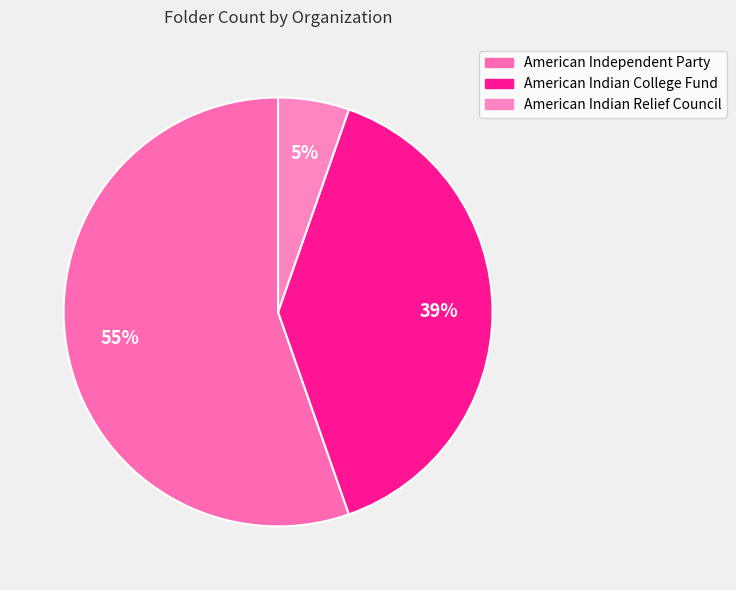

Rank the categories by value from highest to lowest.

American Independent Party, American Indian College Fund, American Indian Relief Council